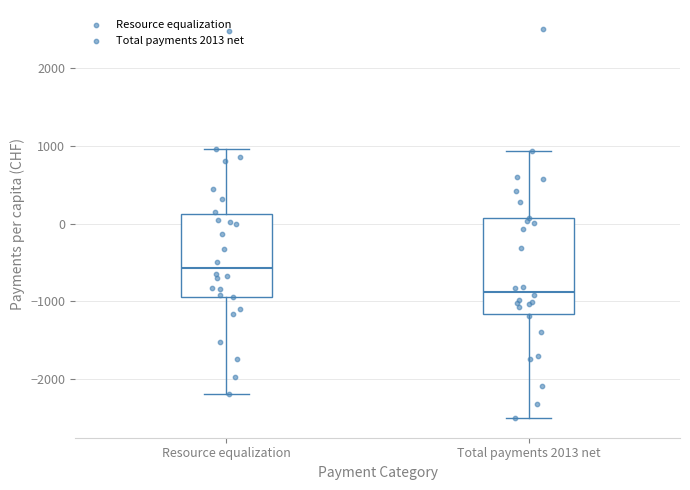

Which box's median line is the lowest?

Total payments 2013 net